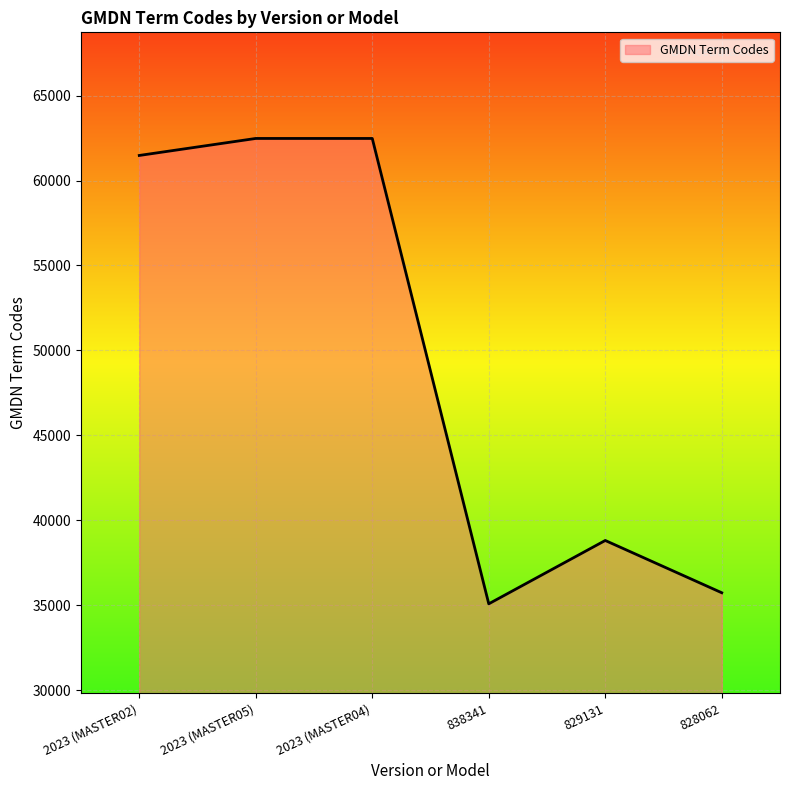

Does the chart display data point markers on the line(s)?

No